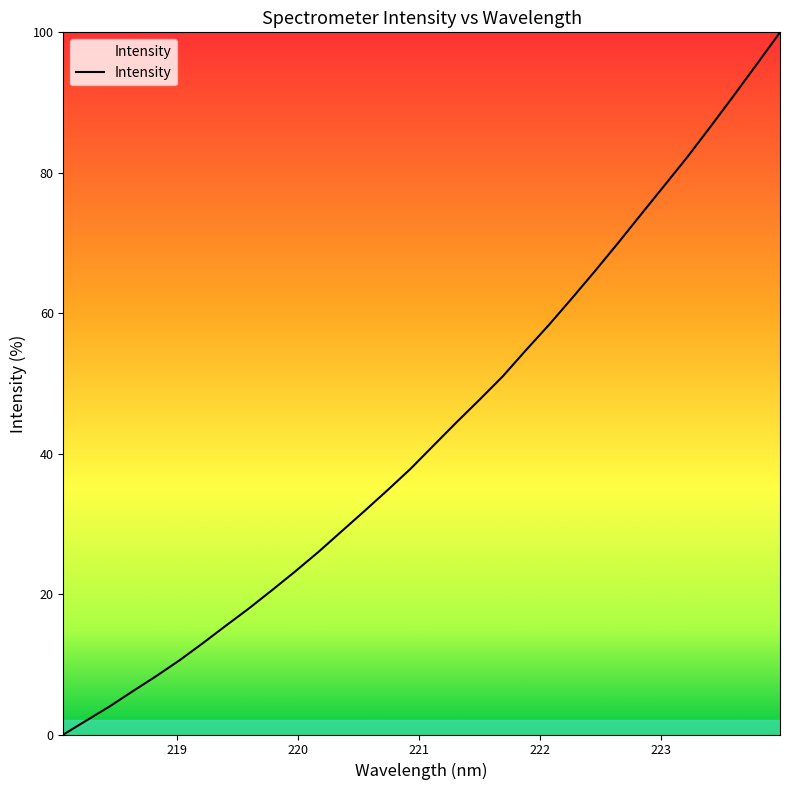

What is the maximum value shown in the chart?

100.0